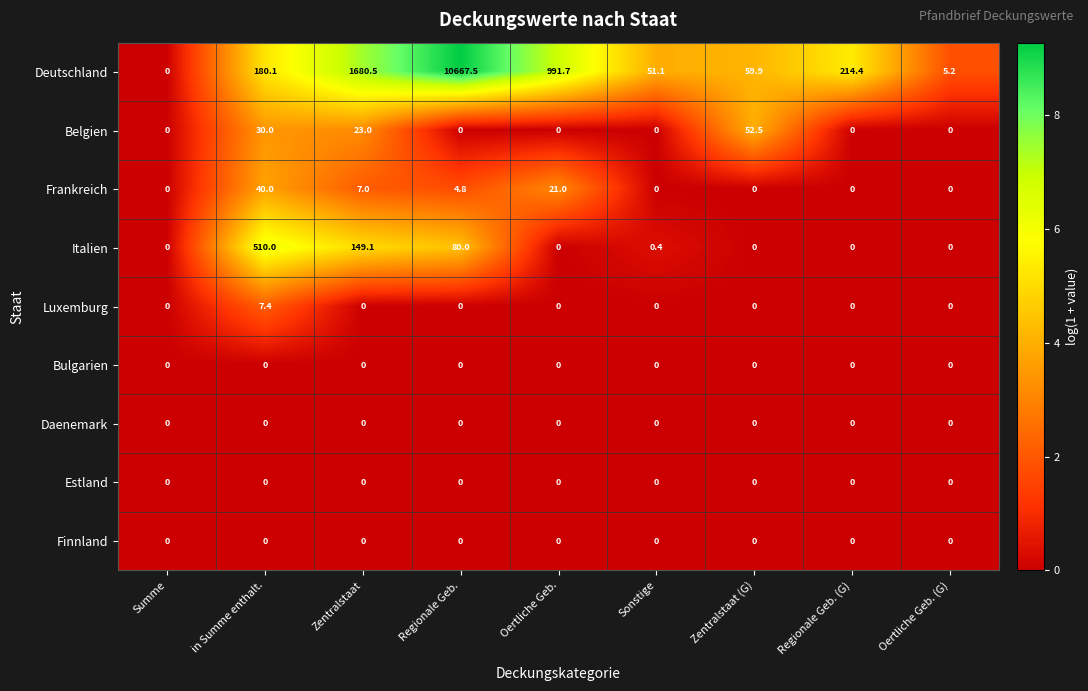

True or false: Daenemark has a value of 0.0 at Zentralstaat (G).

True